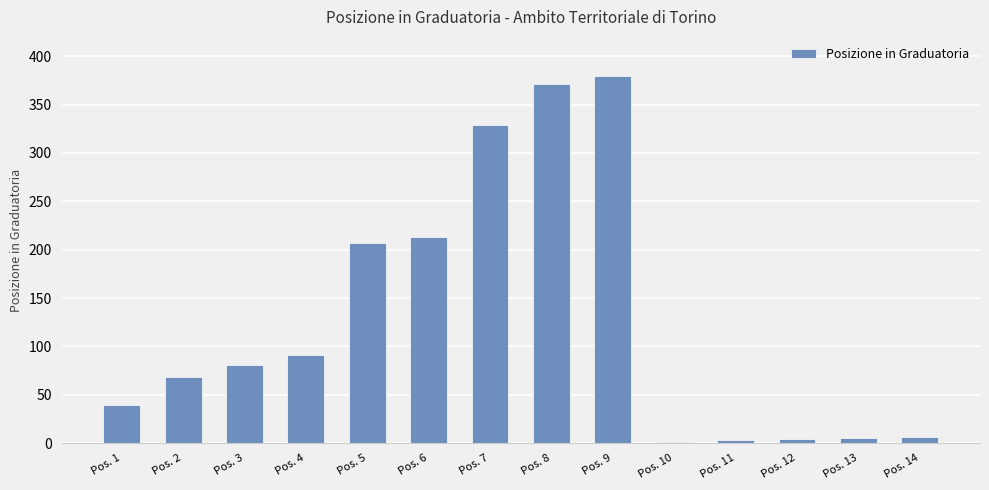

Are the bars grouped side by side (vs. stacked)?

No